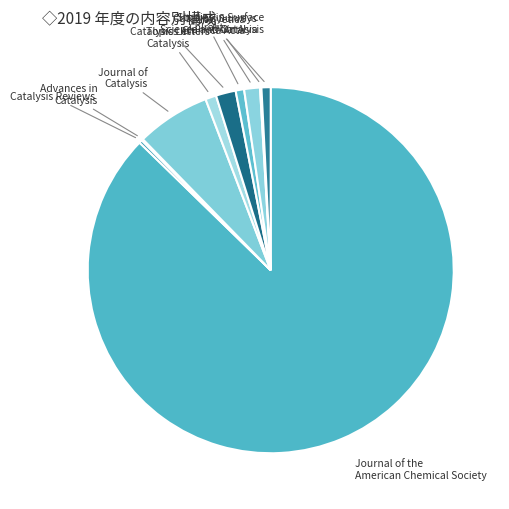

Is Journal of the American Chemical Society the majority of the pie?

Yes